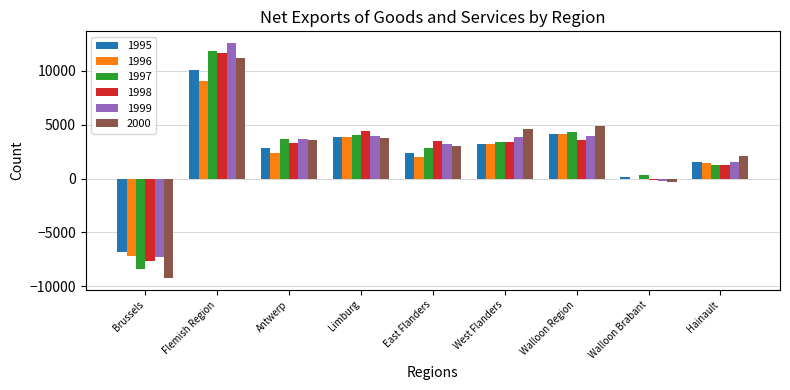

Between East Flanders and West Flanders, which series saw the biggest shift?

2000